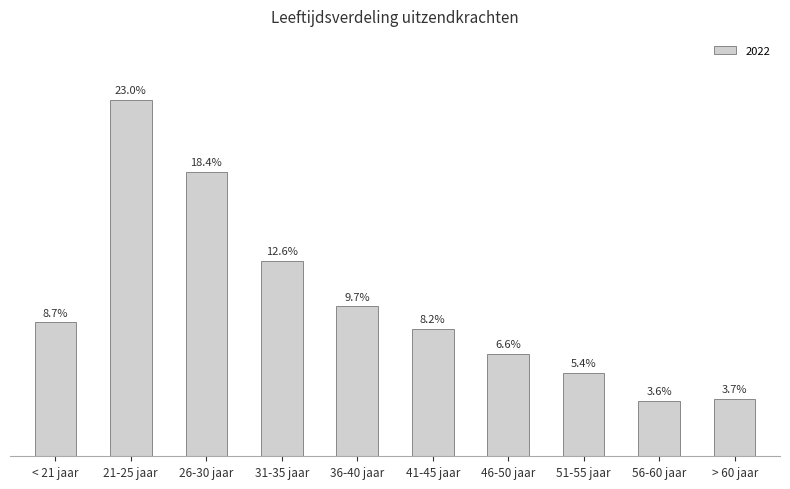

The value at 36-40 jaar is 0.1. True or false?

True